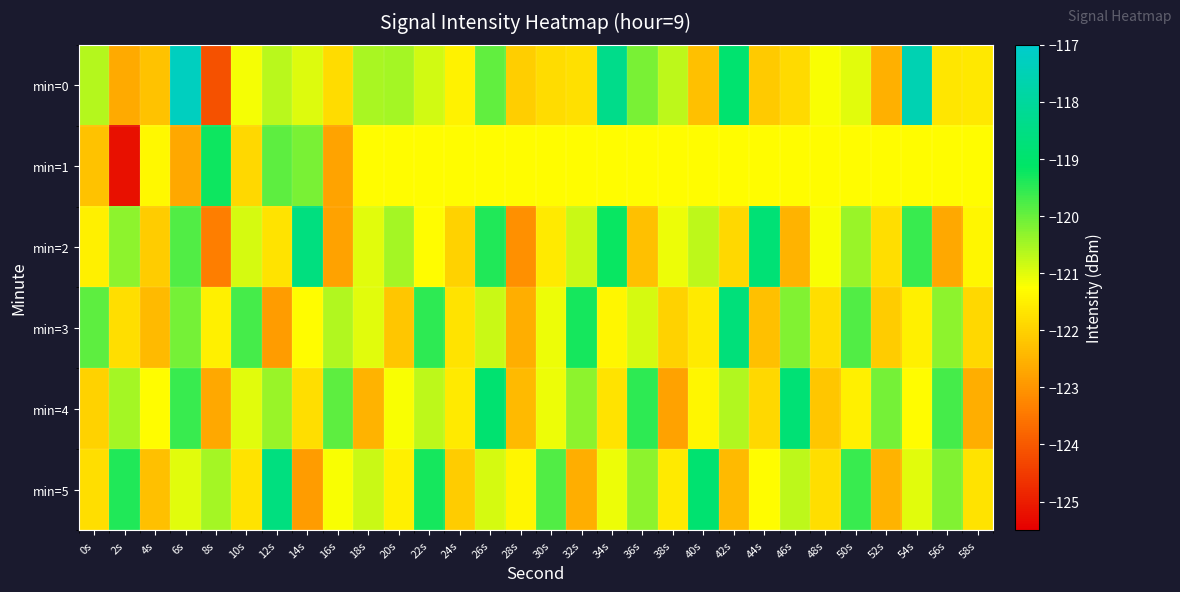

How many data points does each series have?

30